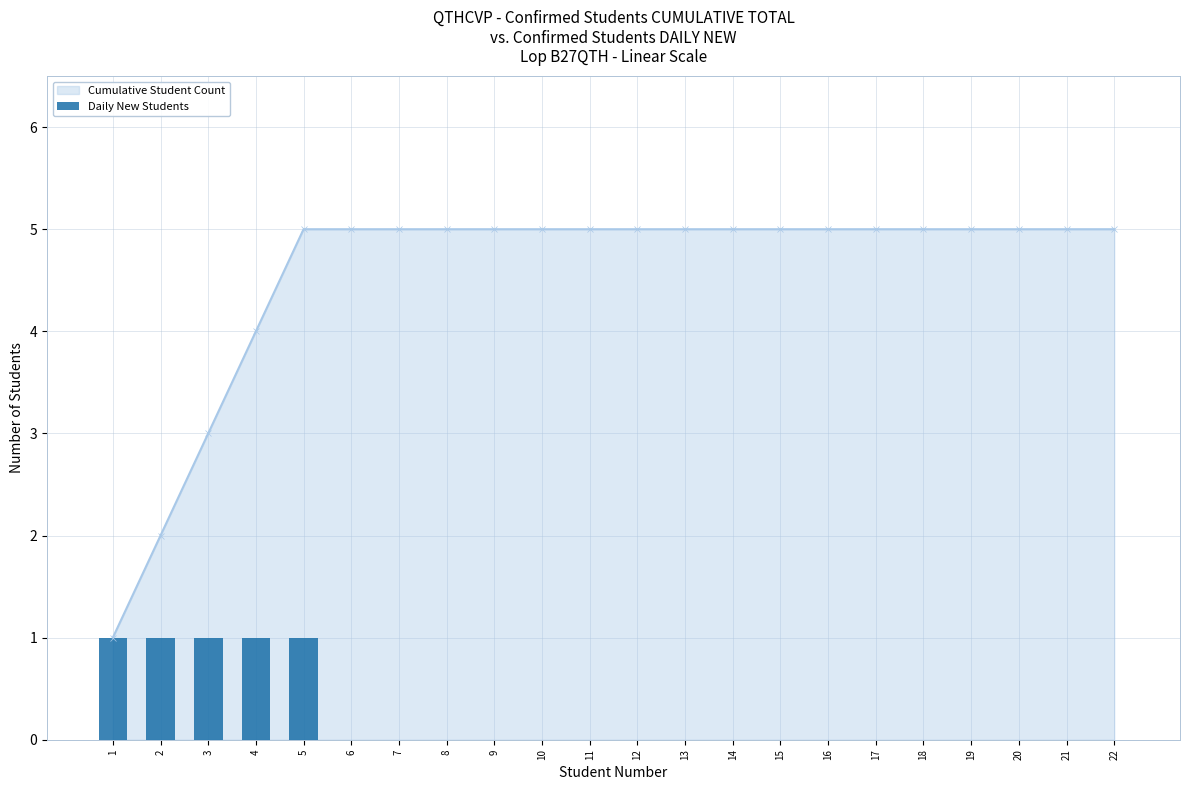

How many categories are shown in the chart?

22